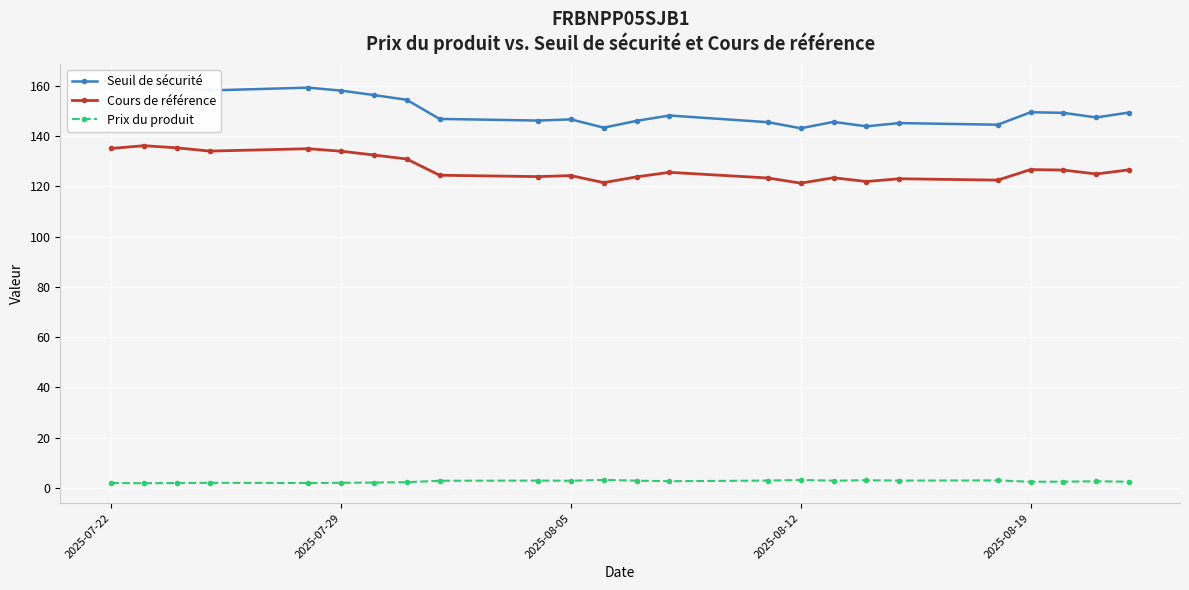

Where is Prix du produit nearest to the value 2?

2025-07-22